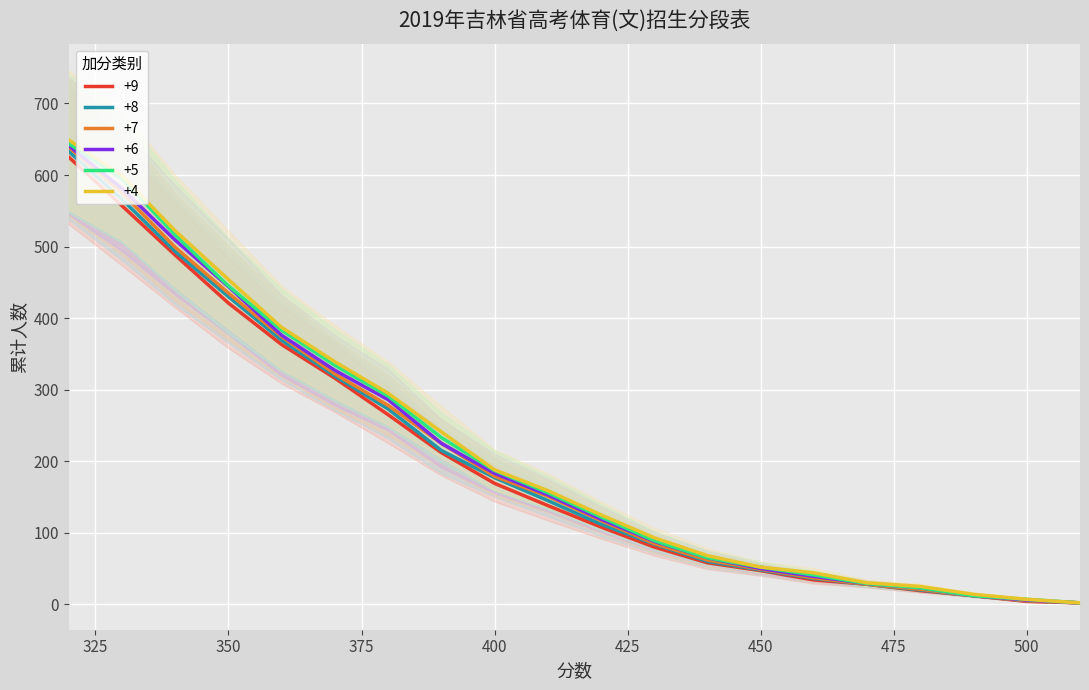

What are all the series names shown in the legend?

+9, +8, +7, +6, +5, +4